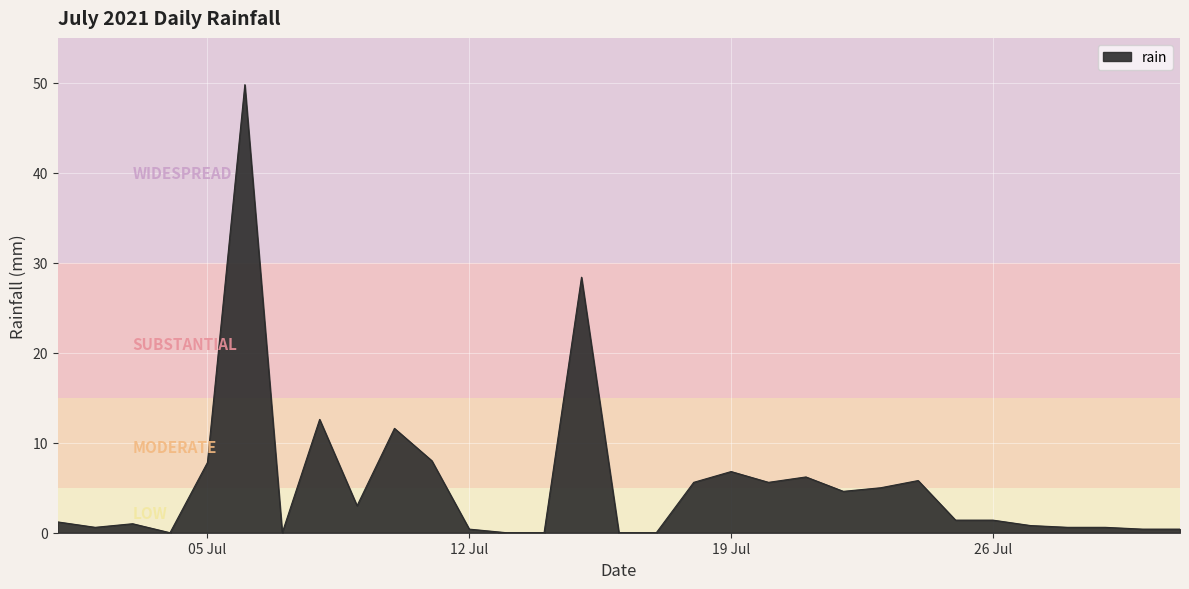

What is the difference between the maximum and minimum values?

49.8